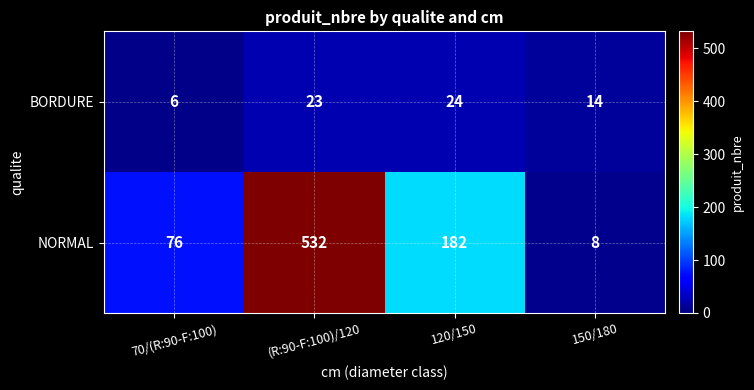

What is the greatest value displayed?

532